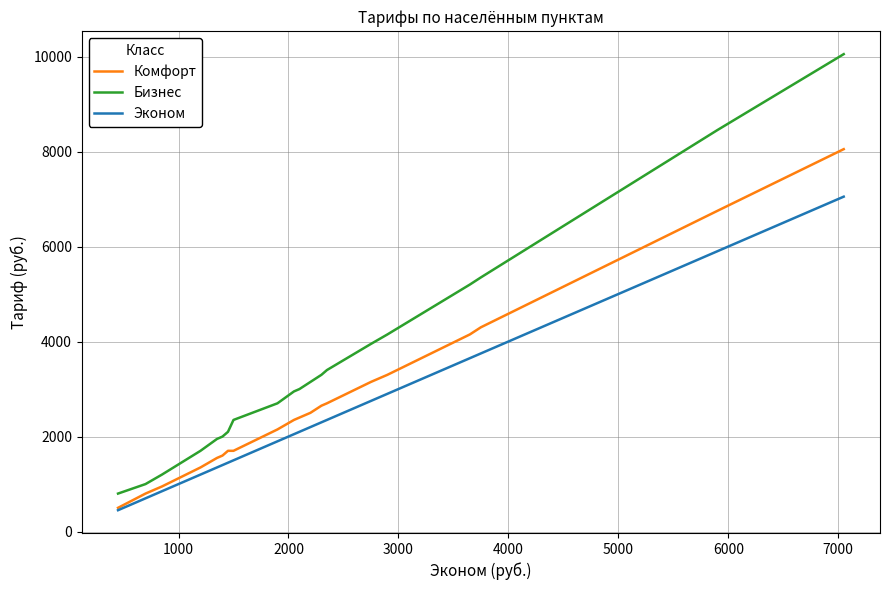

Reading left to right, transcribe all the data shown in this chart.

Комфорт: 500	800	950	1350	1550	1600	1700	1700	2150	2350	2400	2500	2650	2700	3150	3300	4150	4300	6750	8050
Бизнес: 800	1000	1200	1700	1950	2000	2100	2350	2700	2950	3000	3150	3300	3400	3950	4150	5200	5350	8450	10050
Эконом: 450	700	850	1200	1350	1400	1450	1500	1900	2050	2100	2200	2300	2350	2750	2900	3650	3750	5900	7050